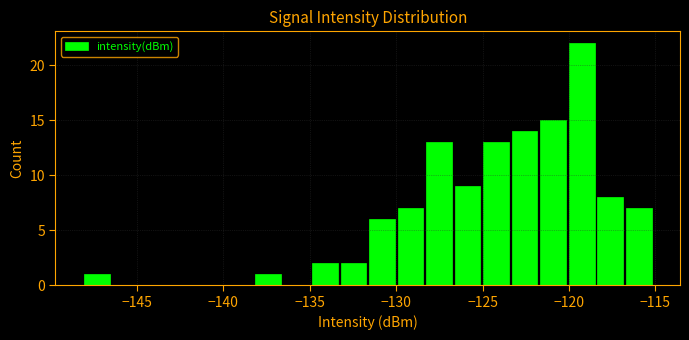

Around what value on the x-axis is the tallest bar? Give the approximate position of its centre, as read against the axis.

-119.5